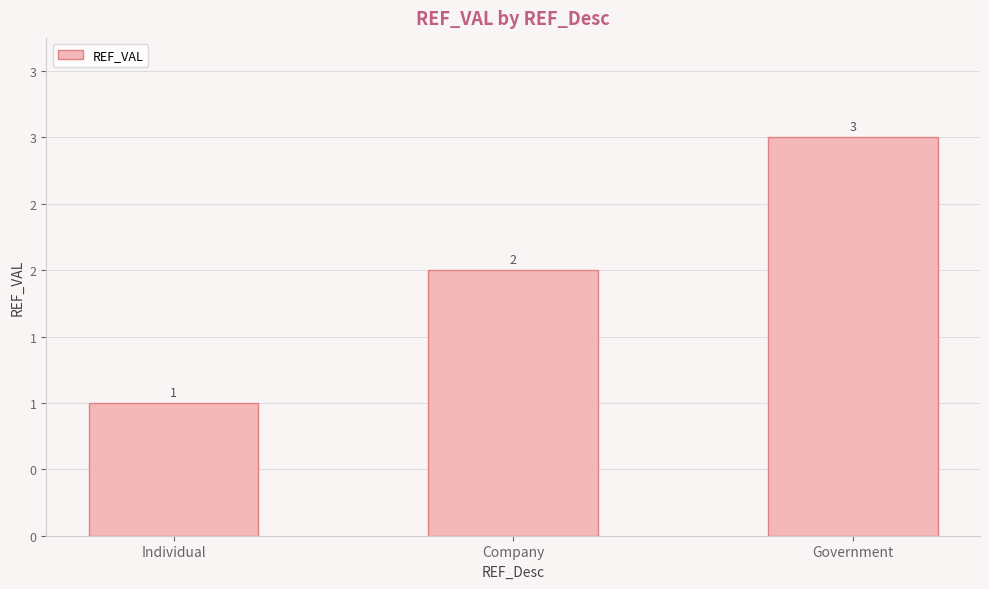

What is the difference between the values at Company and Government?

1